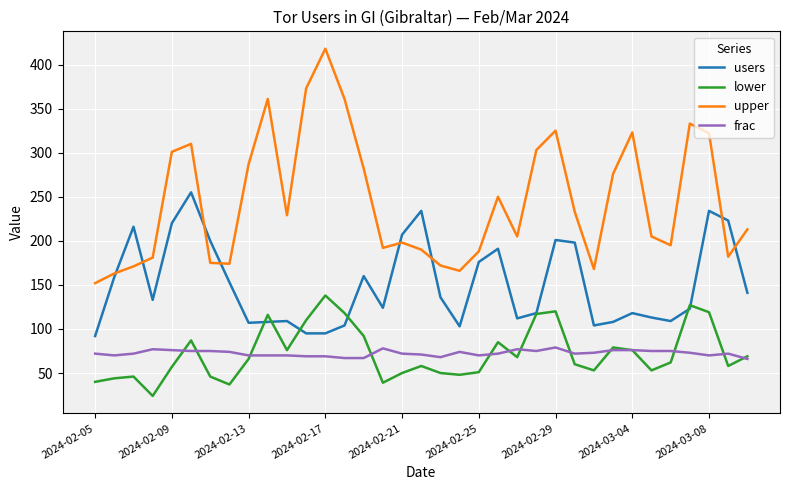

True or false: upper and lower intersect in this chart.

False